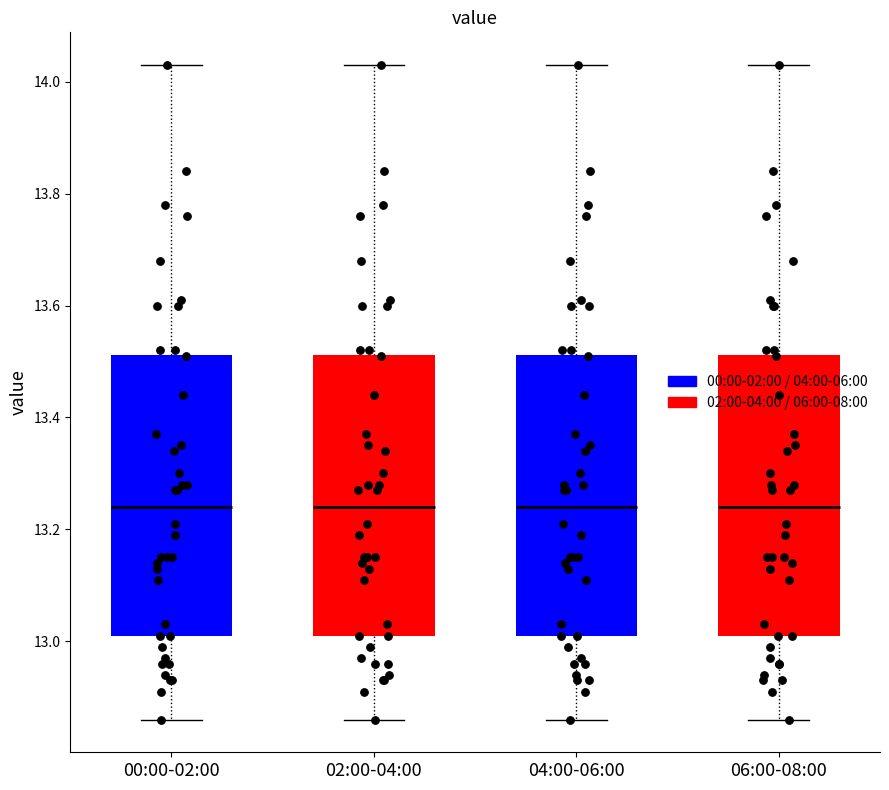

Reading left to right, read every box against the y-axis: the position of its median line, the range the box covers, and the ends of its whiskers. The values are not printed on the chart, so give them approximately, as read against the axis.

00:00-02:00: median 13.24, box 13.02 to 13.52, whiskers 12.86 to 14.04
02:00-04:00: median 13.24, box 13.02 to 13.52, whiskers 12.86 to 14.04
04:00-06:00: median 13.24, box 13.02 to 13.52, whiskers 12.86 to 14.04
06:00-08:00: median 13.24, box 13.02 to 13.52, whiskers 12.86 to 14.04